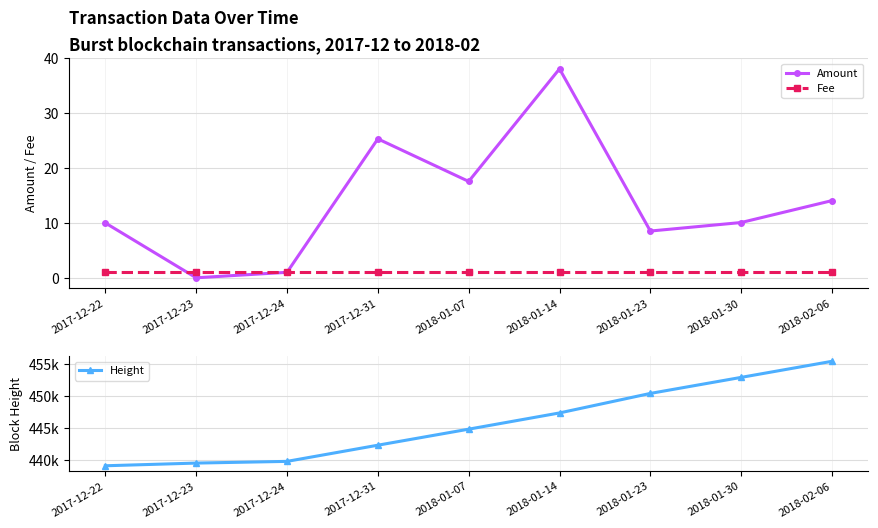

What is the sum of the Amount values at 2018-01-07 and 2017-12-24?

18.6